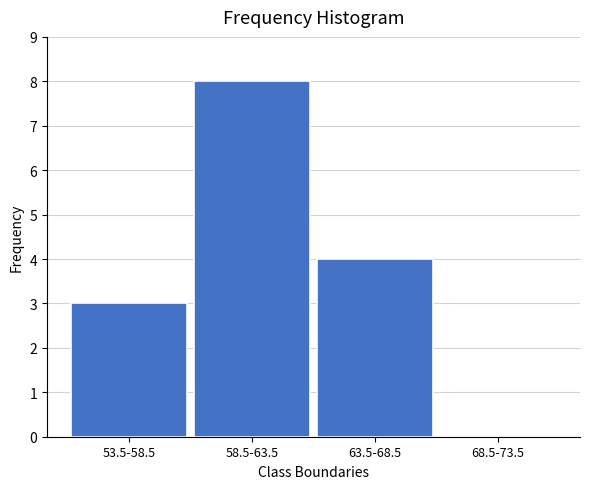

Reading left to right, extract all data points from this chart.

53.5-58.5=3	58.5-63.5=8	63.5-68.5=4	68.5-73.5=0